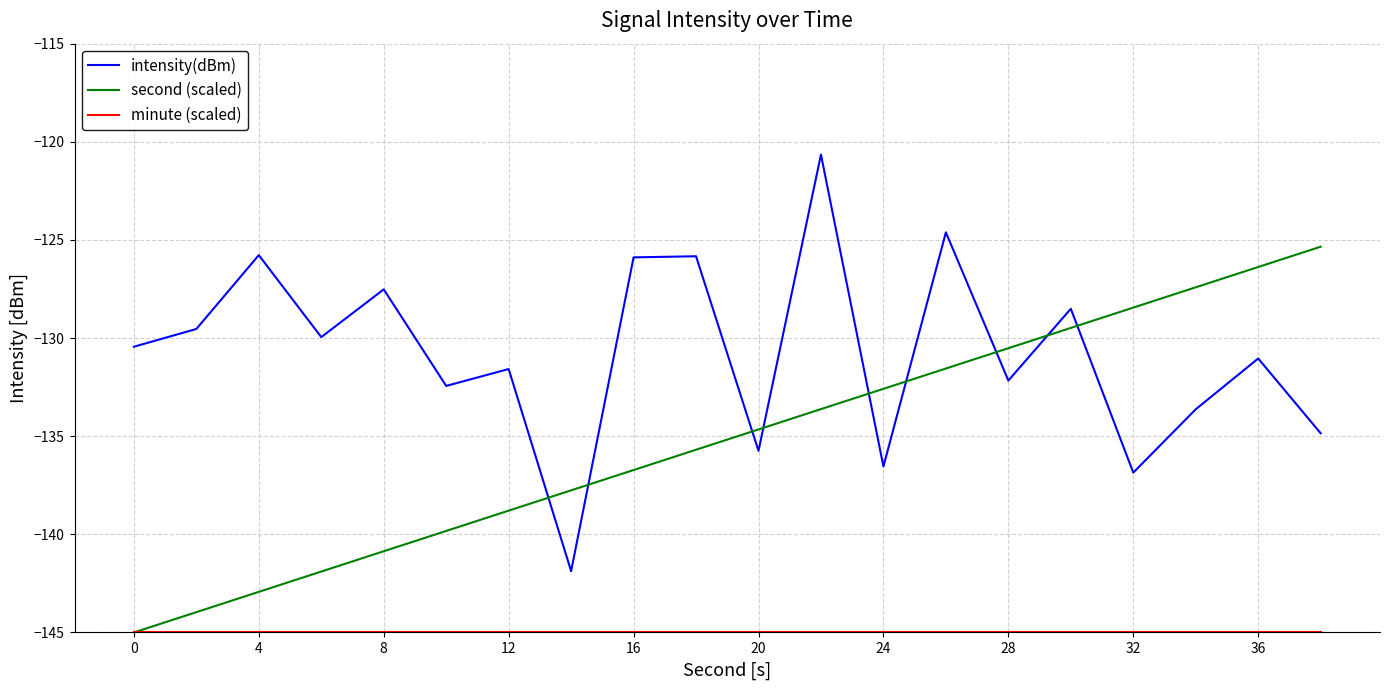

Which series has the largest total across all categories?

intensity(dBm)